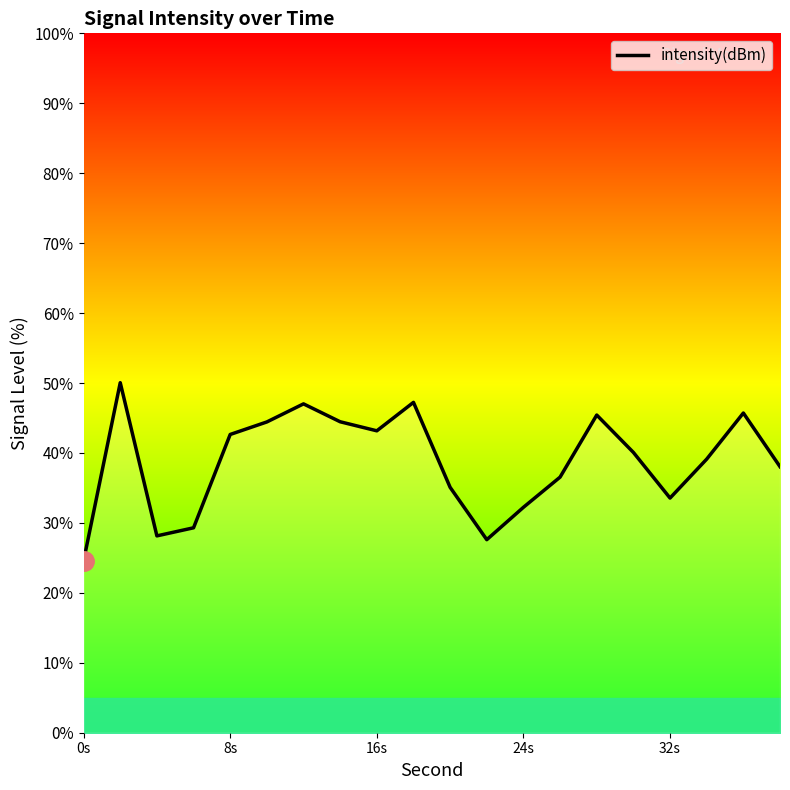

What is the smallest value displayed?

24.6